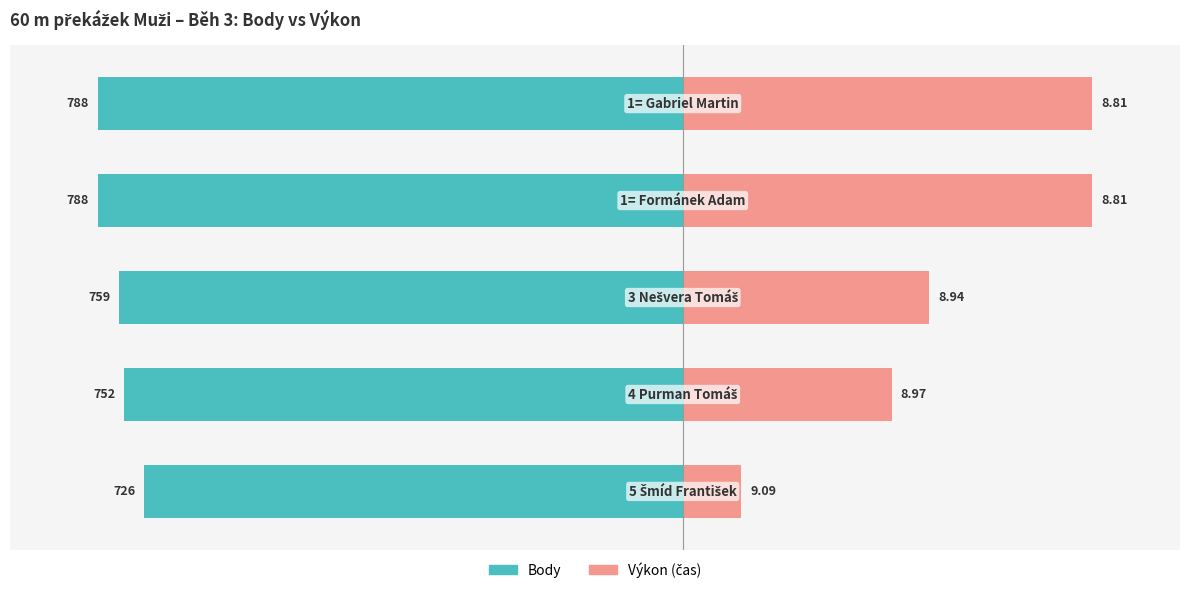

How many series are shown in this chart?

2